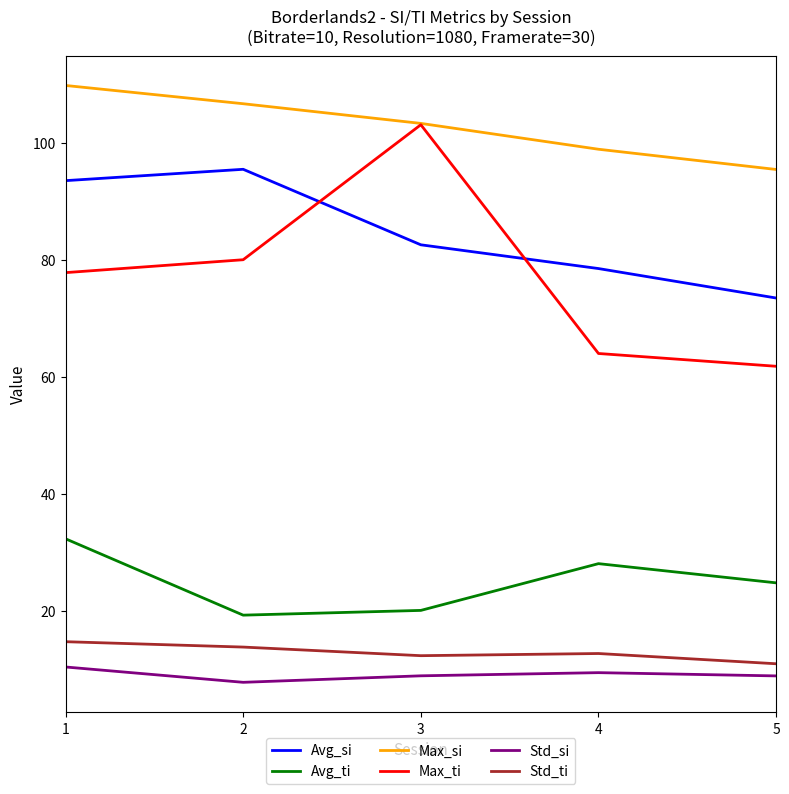

True or false: Avg_ti and Max_si intersect in this chart.

False